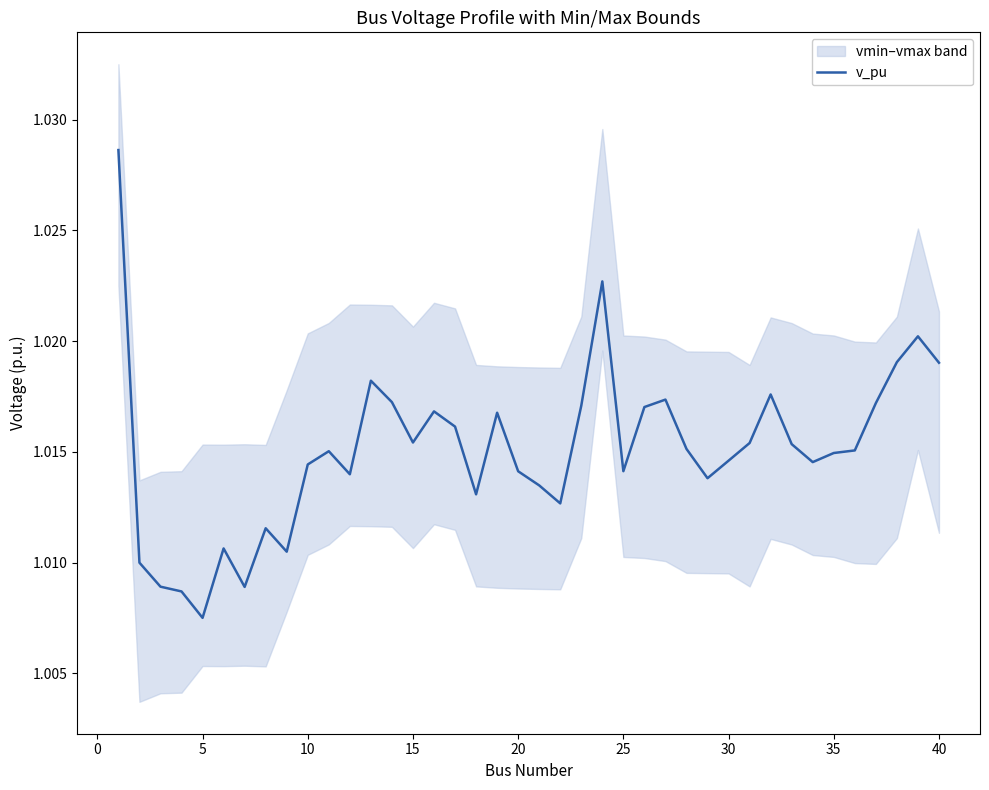

Where is v_pu nearest to the value 1?

5